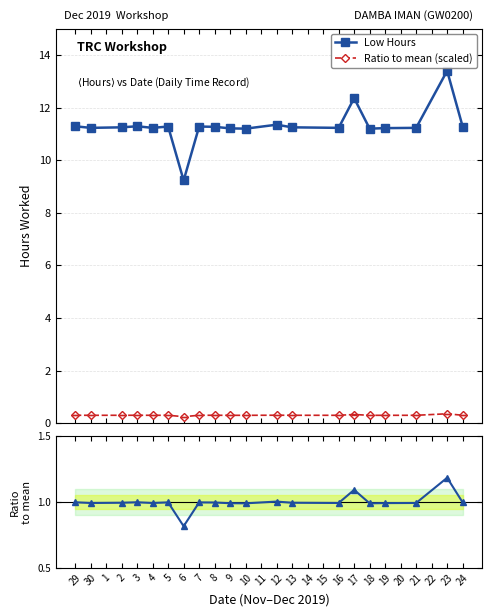

True or false: Ratio to mean (scaled) has more than 0 interior local peaks.

True